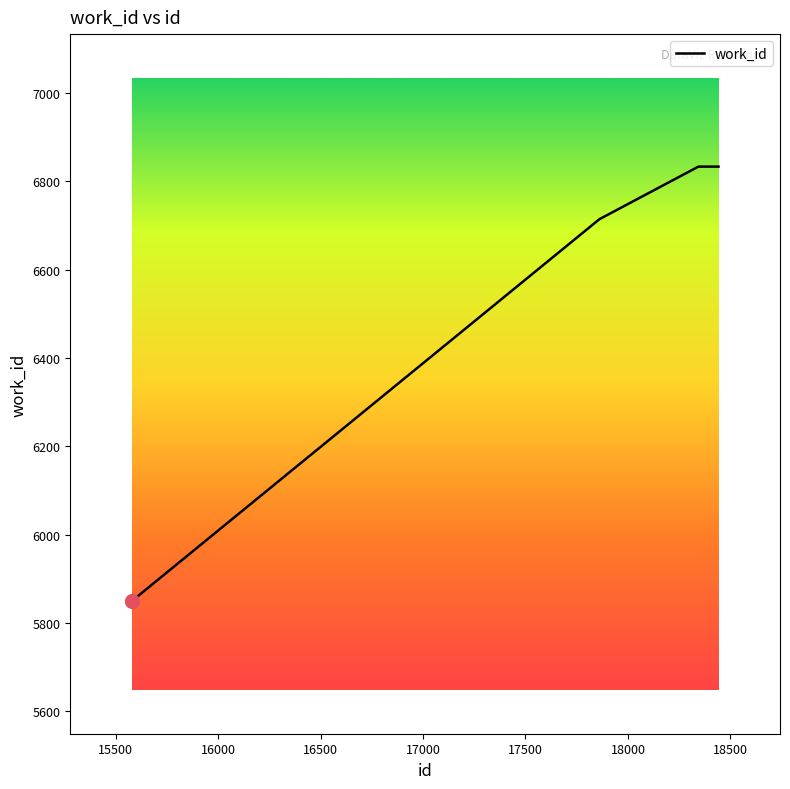

How many lines are shown in the chart?

1